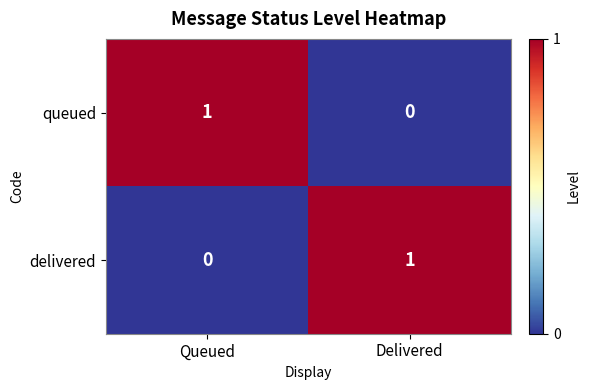

Is the value of delivered at Queued greater than the value of queued at Queued?

No